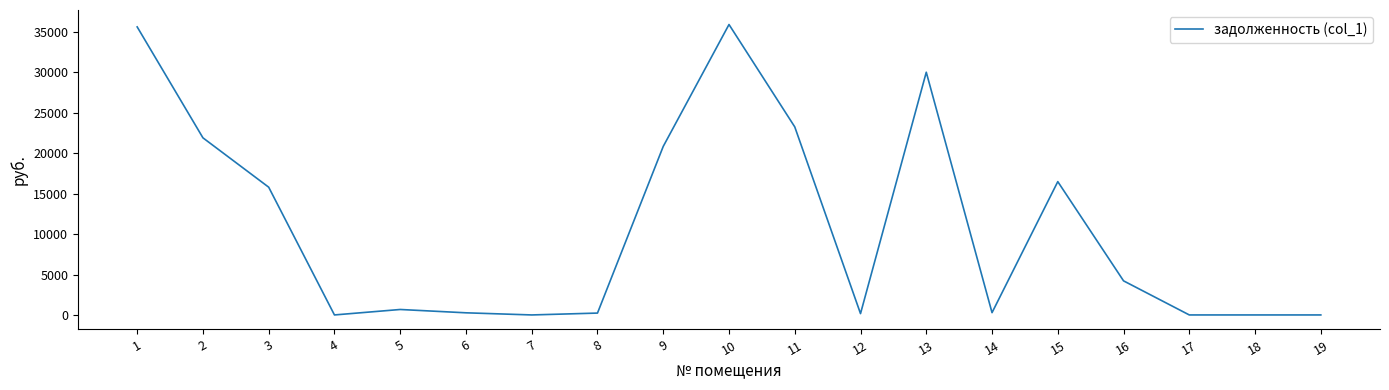

Count the number of categories in the chart.

19